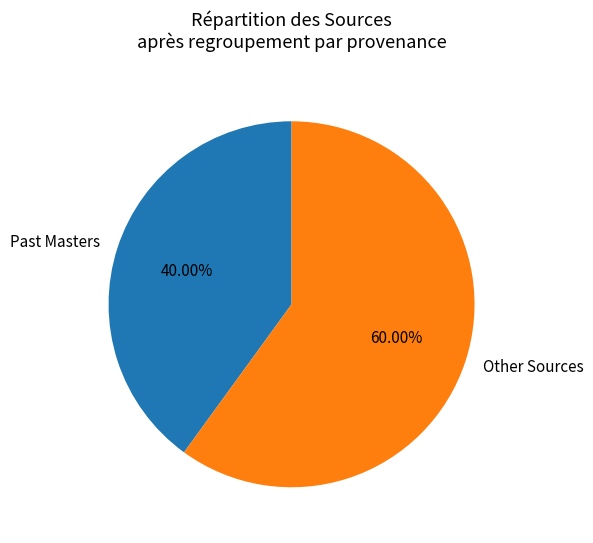

Combined, do Past Masters and Other Sources account for over 50%?

Yes